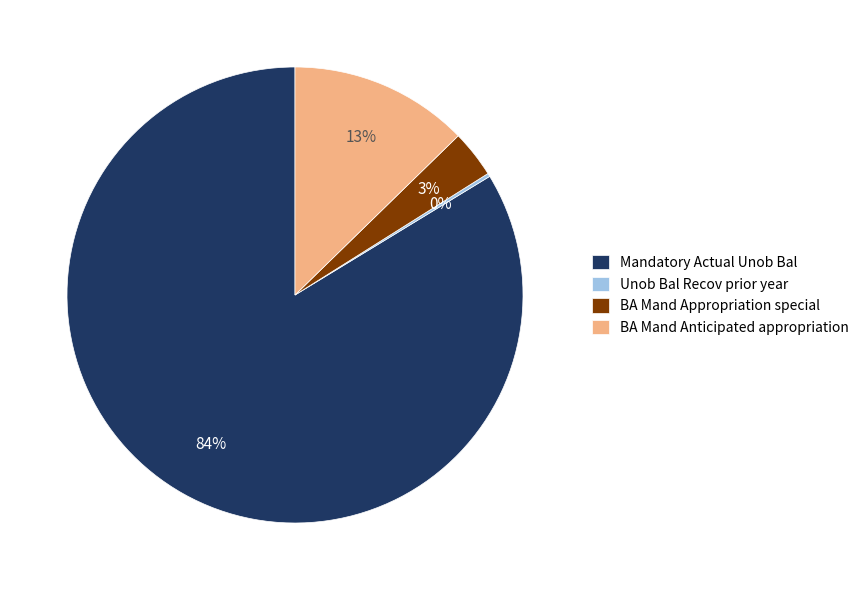

Does Mandatory Actual Unob Bal account for over 50% of the chart?

Yes